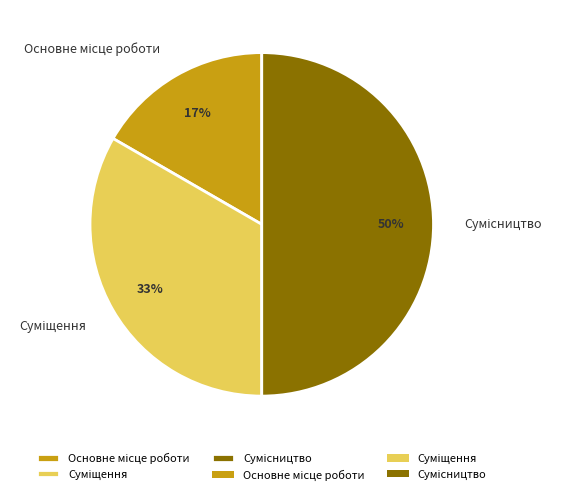

To the nearest percent, what is the difference between the largest and smallest slice percentages?

33%